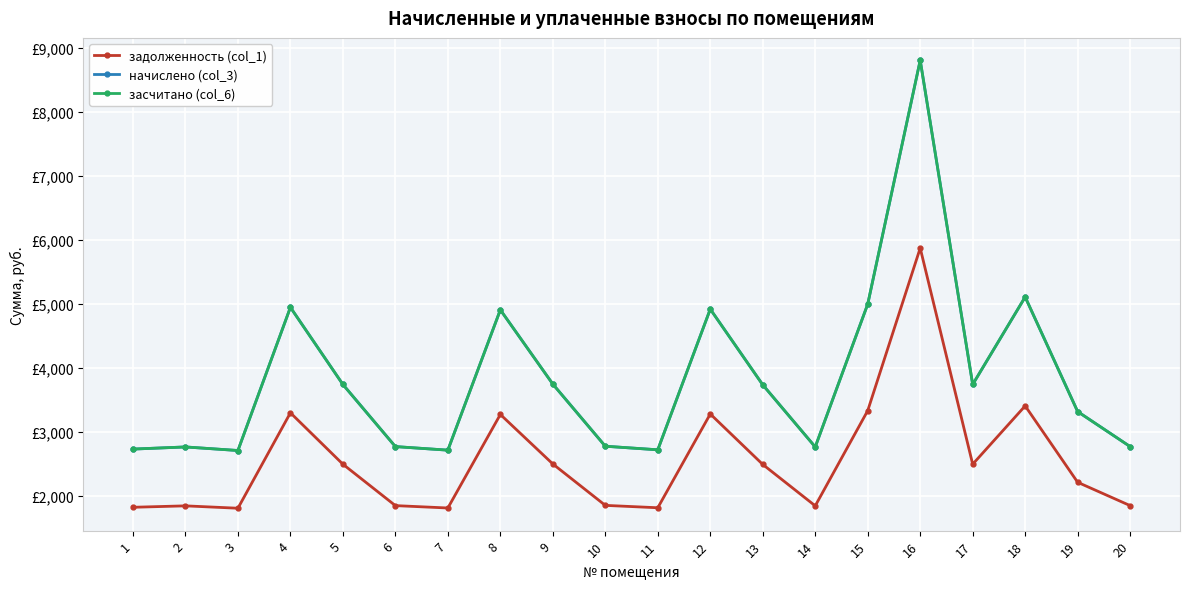

Does the chart have visible grid lines?

Yes